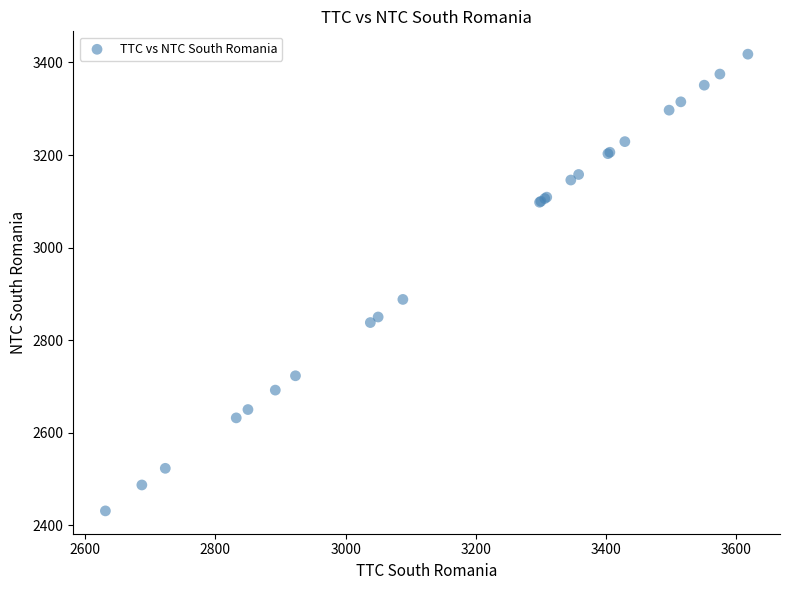

What Y value in the scatter plot is closest to 2924?

2888